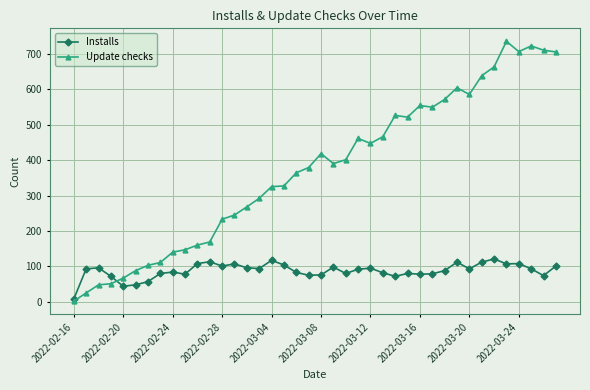

List the series in order of their overall mean, highest first.

Update checks, Installs